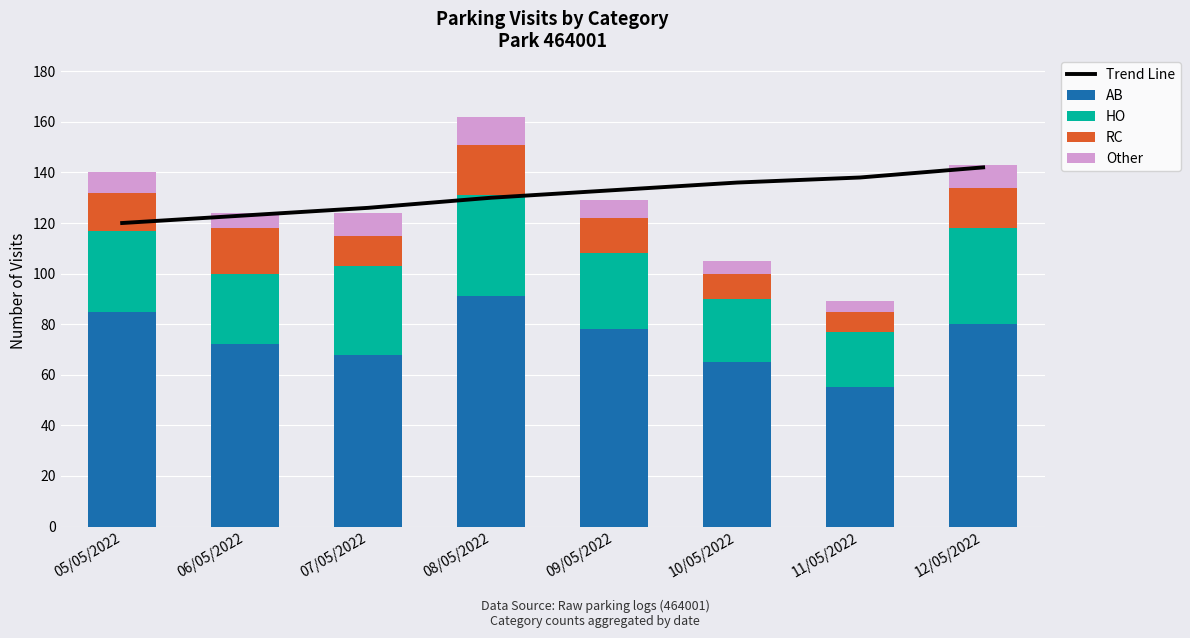

True or false: AB has a value of 47 at 08/05/2022.

False